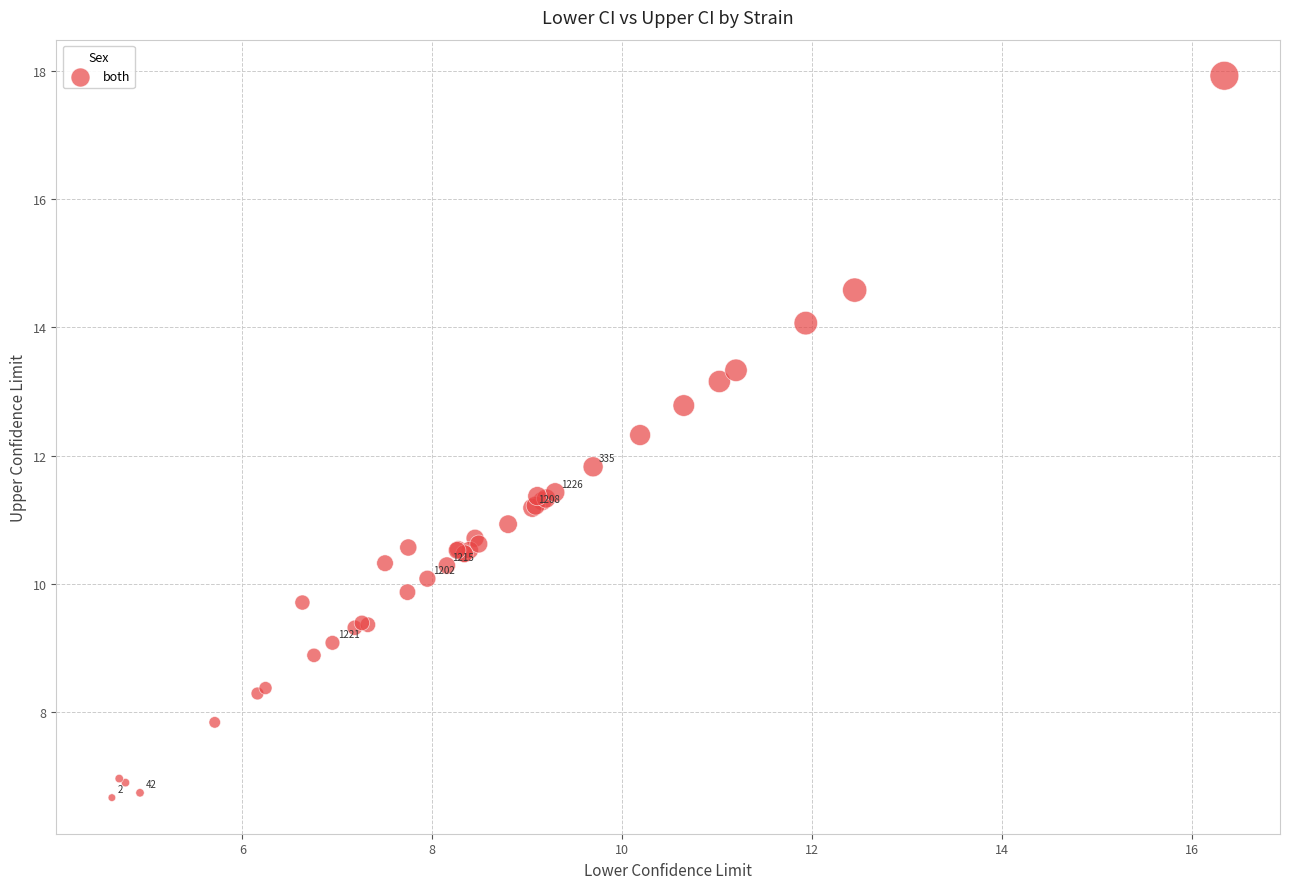

What Y value in the scatter plot is closest to 12?

11.8